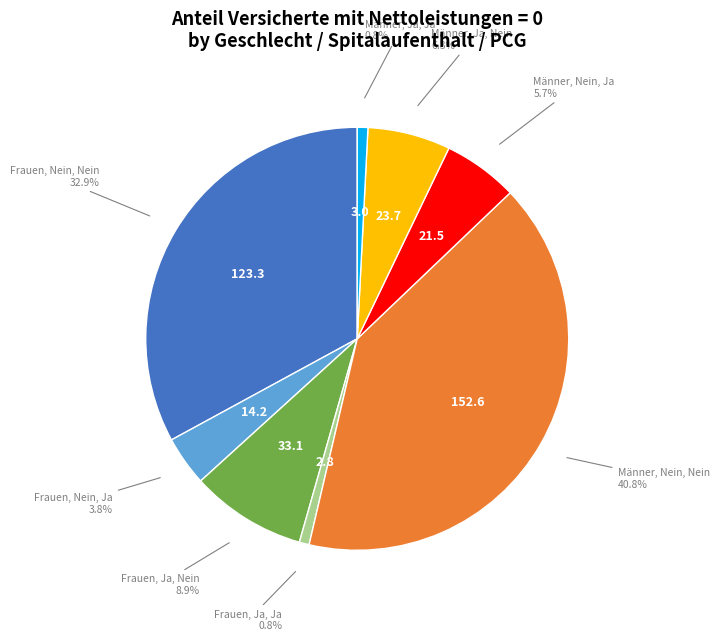

Is there a majority slice in this chart?

No